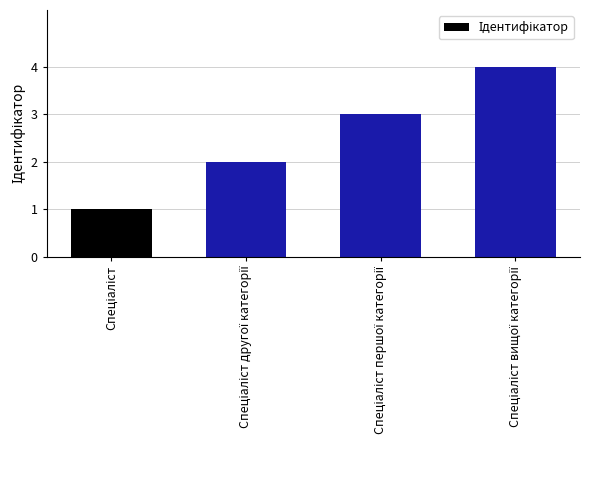

What is the sum of all values?

10